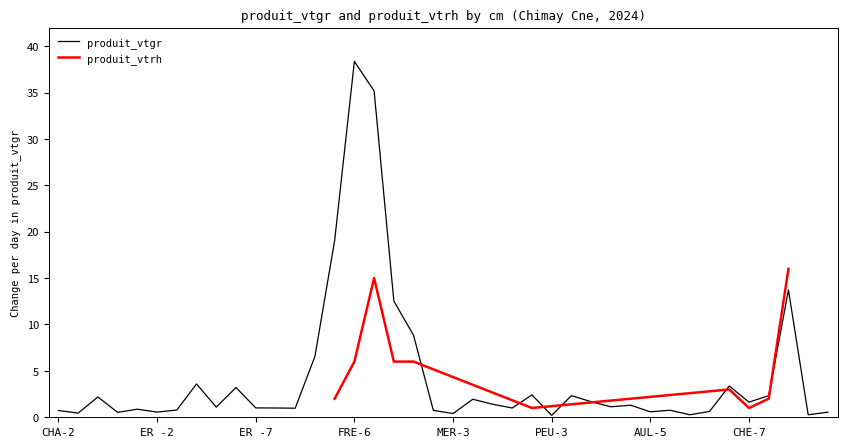

The value of produit_vtgr at CHE-7 is 1.6. True or false?

True